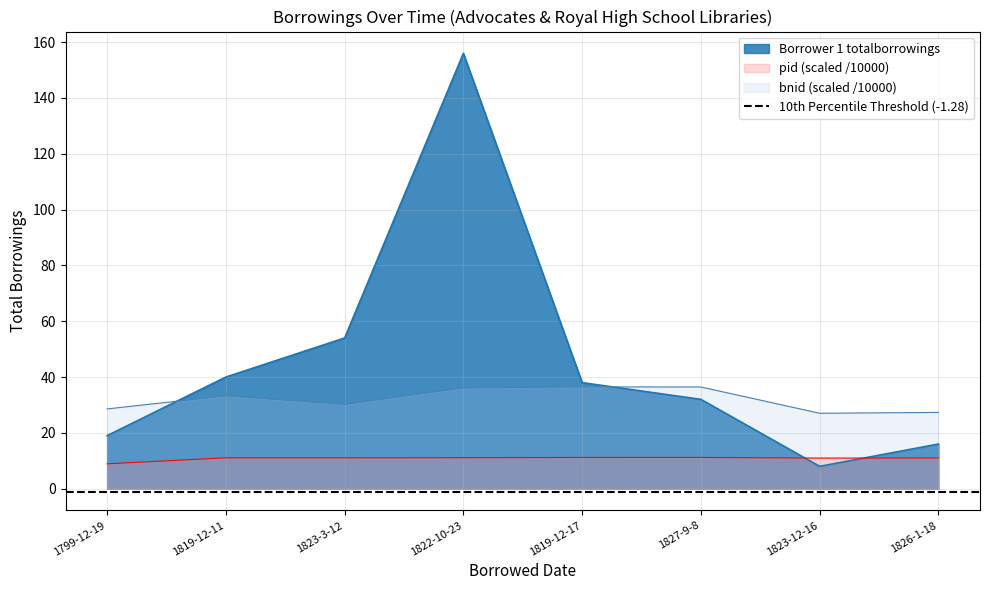

What is the greatest value displayed?

156.0